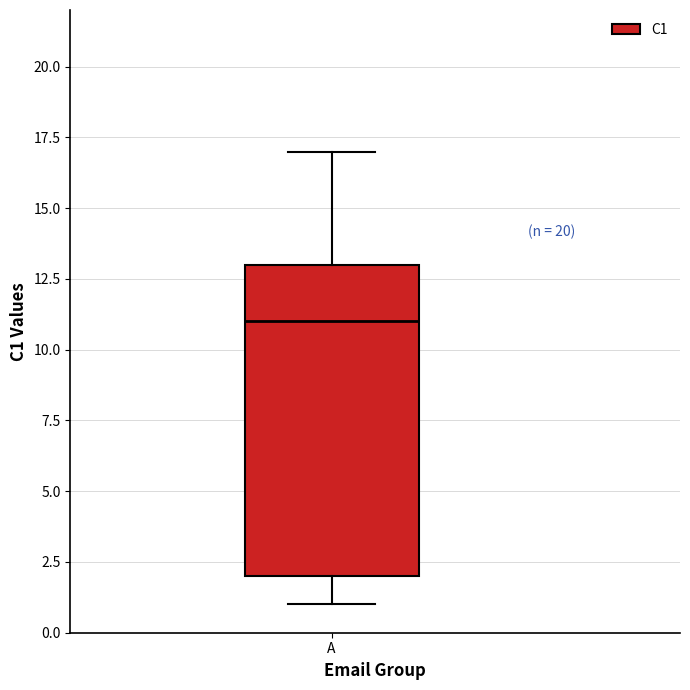

Read this box plot against the y-axis: the position of the median line, the range covered by the box, and the ends of both whiskers. The values are not printed on the chart, so give them approximately, as read against the axis.

median 11, box 2 to 13, whiskers 1 to 17